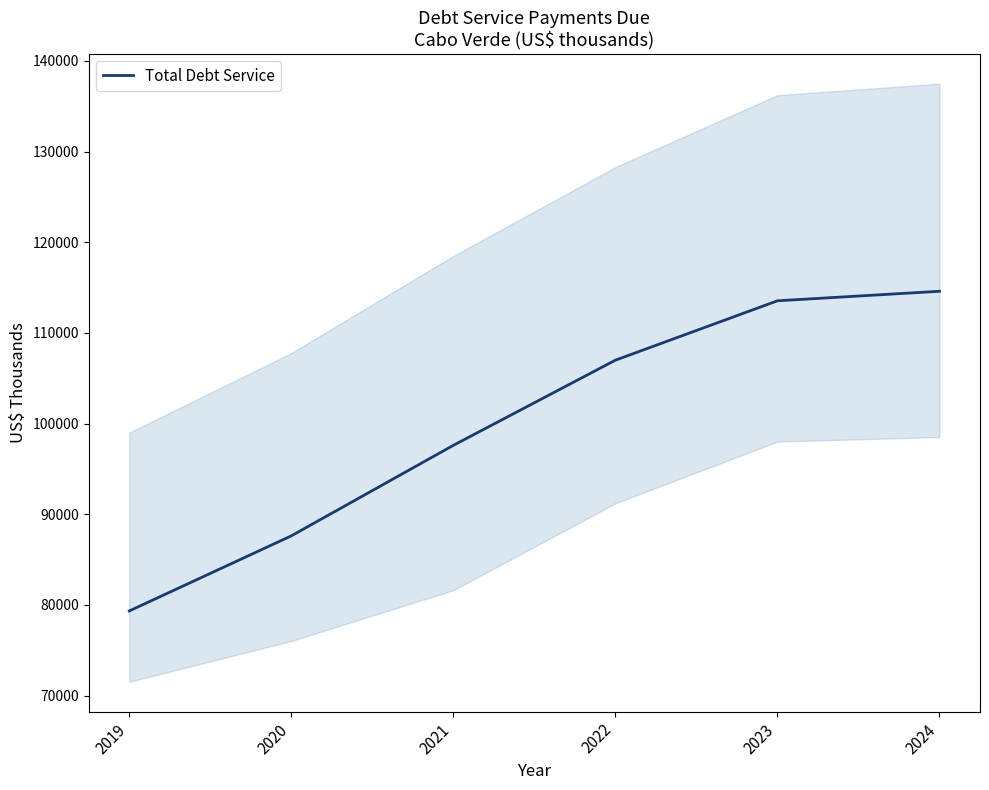

At which category does the chart reach its minimum across all series?

2019